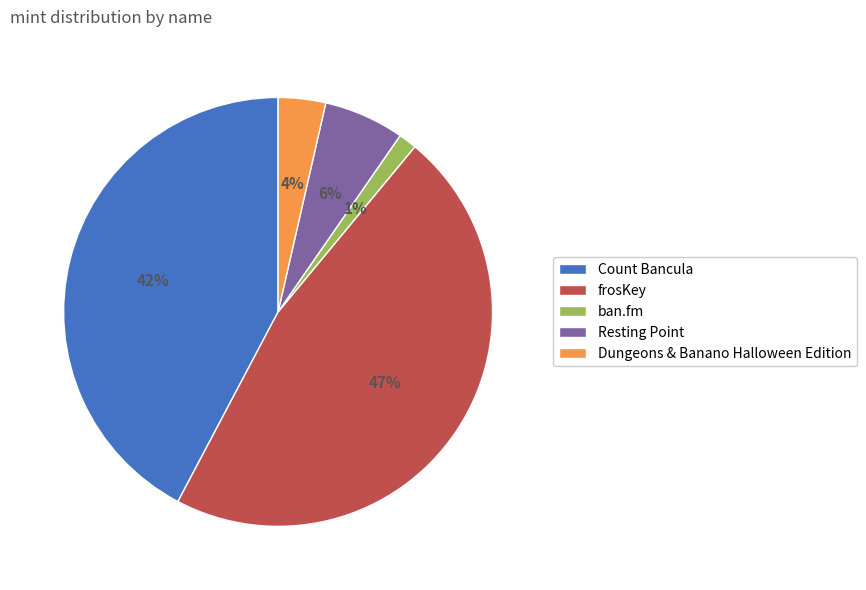

Which slice is the largest?

frosKey